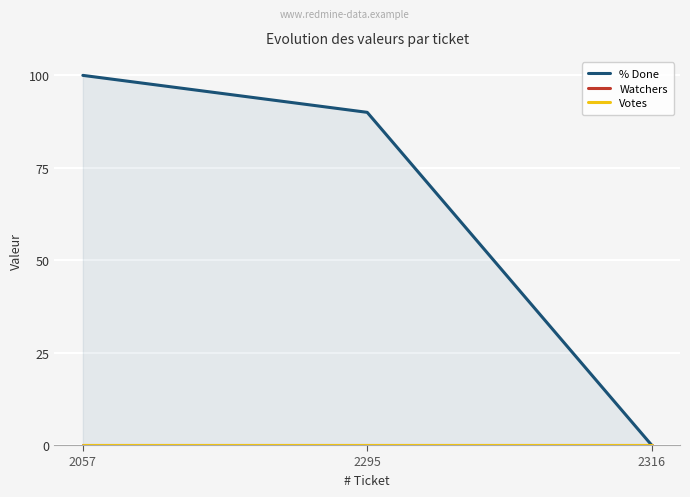

How many lines are shown in the chart?

3